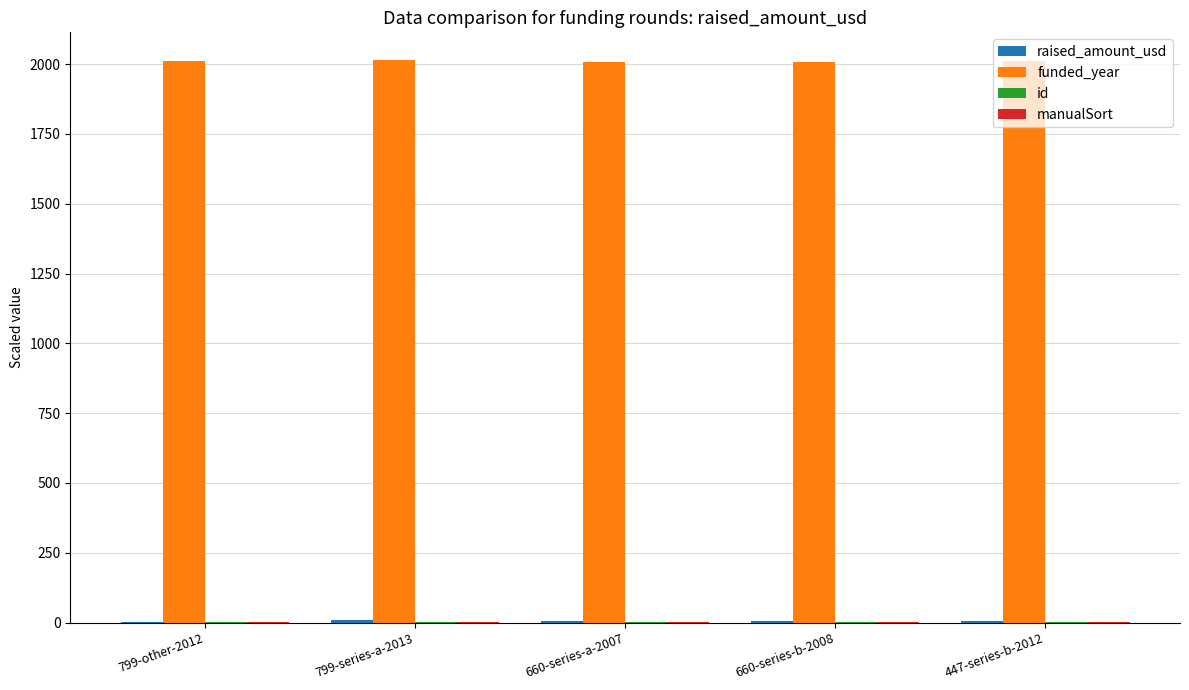

The value of funded_year at 660-series-a-2007 is 2007.0. True or false?

True